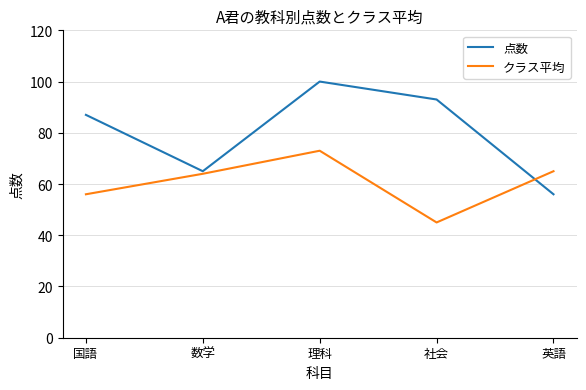

Which series has the largest total across all categories?

点数